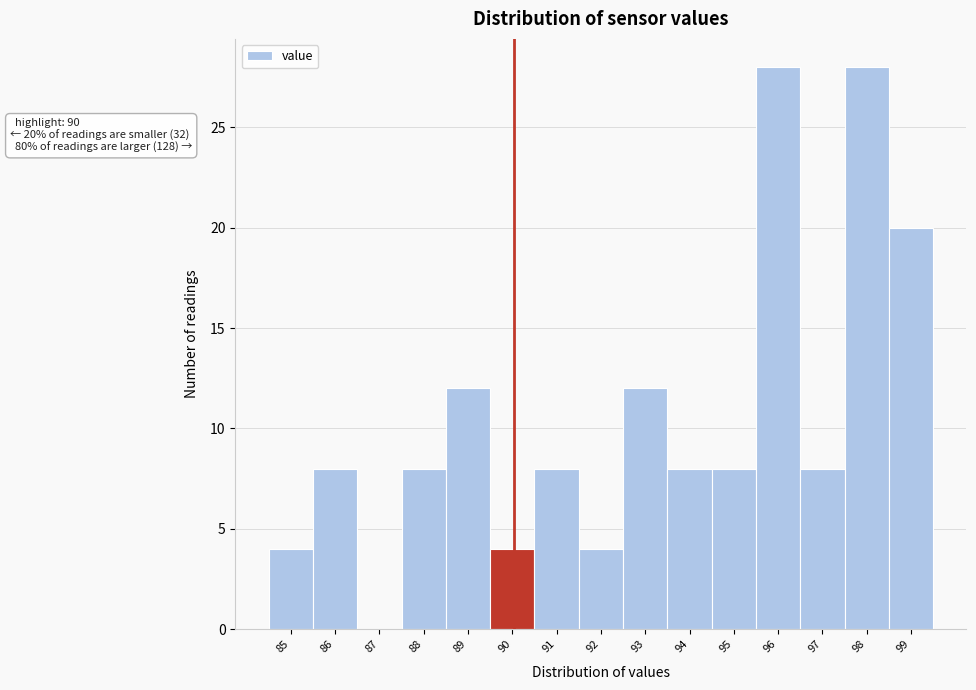

Reading right to left, extract all data points from this chart.

99=20	98=28	97=8	96=28	95=8	94=8	93=12	92=4	91=8	90=4	89=12	88=8	87=0	86=8	85=4